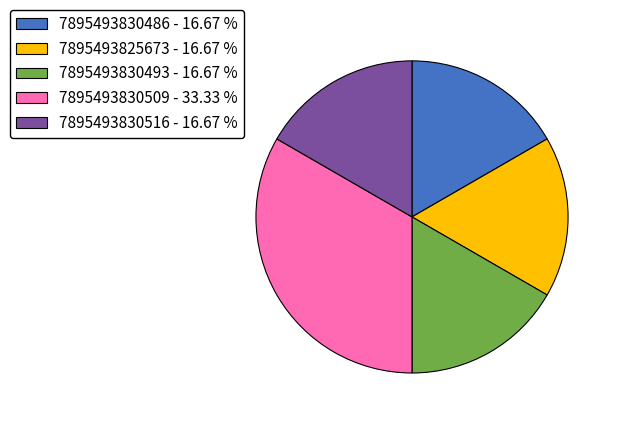

Does 7895493830493 - 16.67 % account for over 50% of the chart?

No